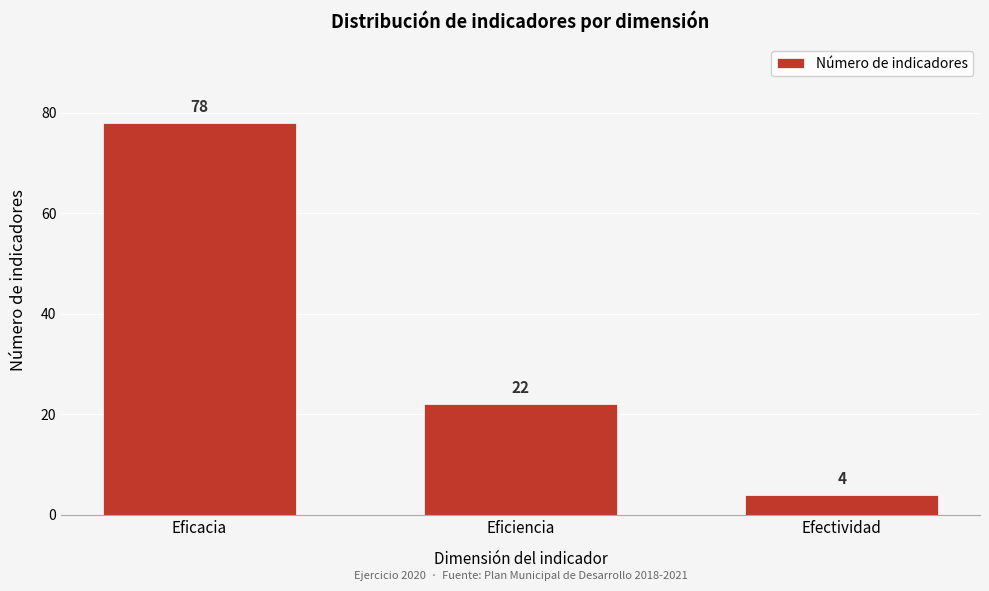

Reading left to right, list all the values displayed in this chart.

78	22	4